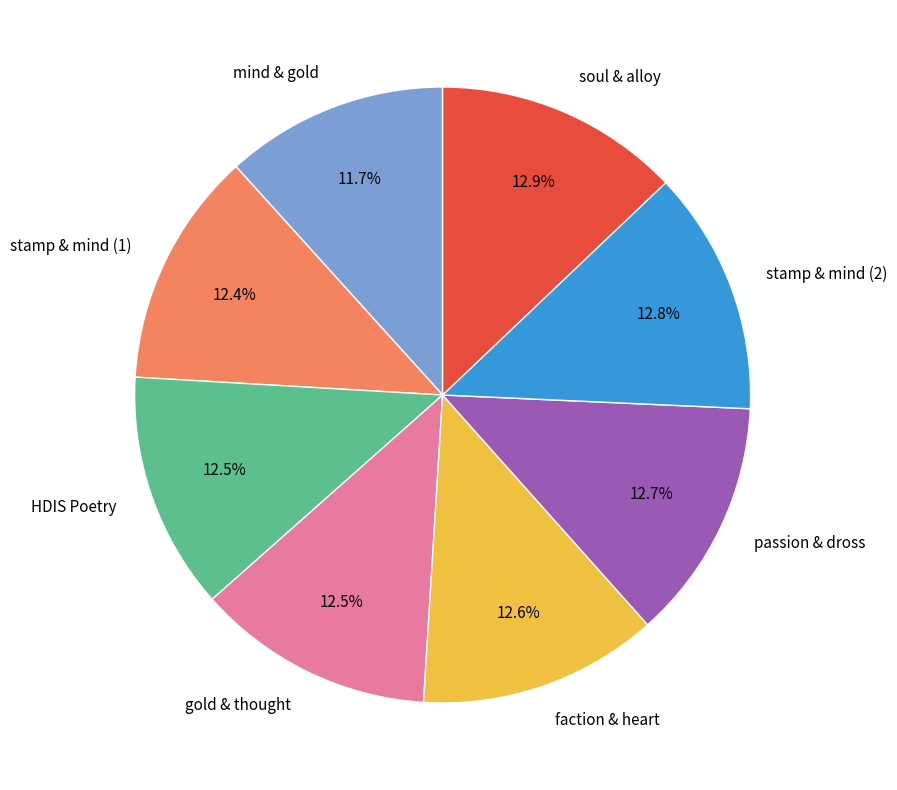

Which category has the smallest portion of the pie?

mind & gold